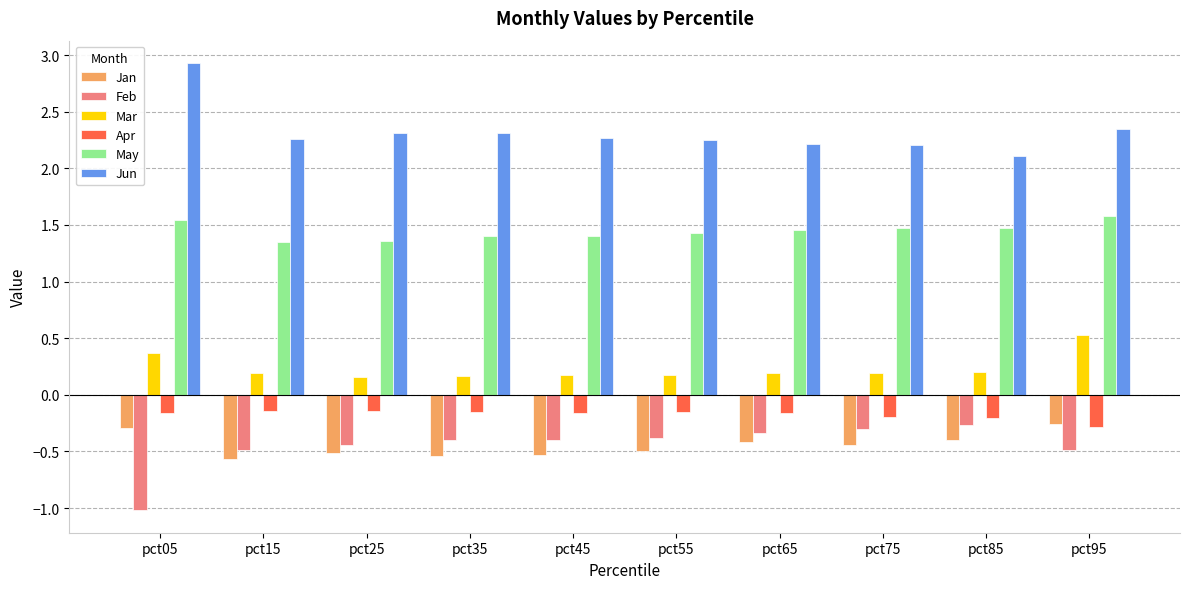

The Jan series shows -0.8 at pct65. True or false?

False